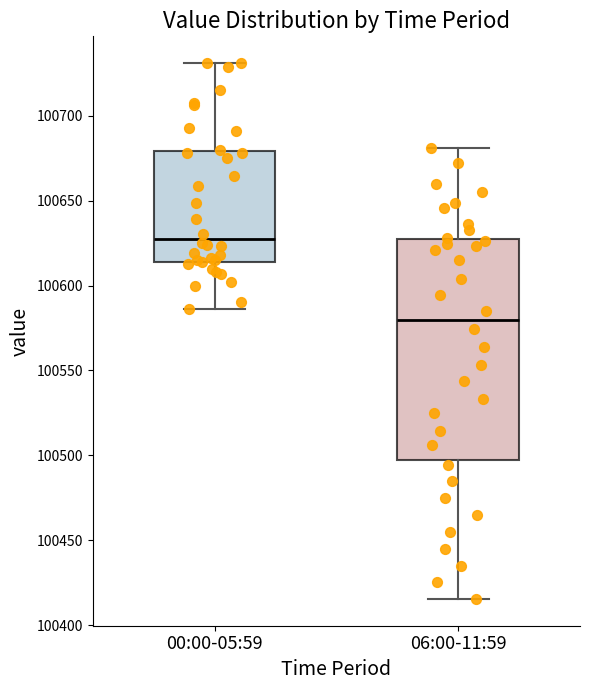

Where is the upper edge of the box for 06:00-11:59 on the y-axis? The values are not printed on the chart, so give them approximately, as read against the axis.

100625